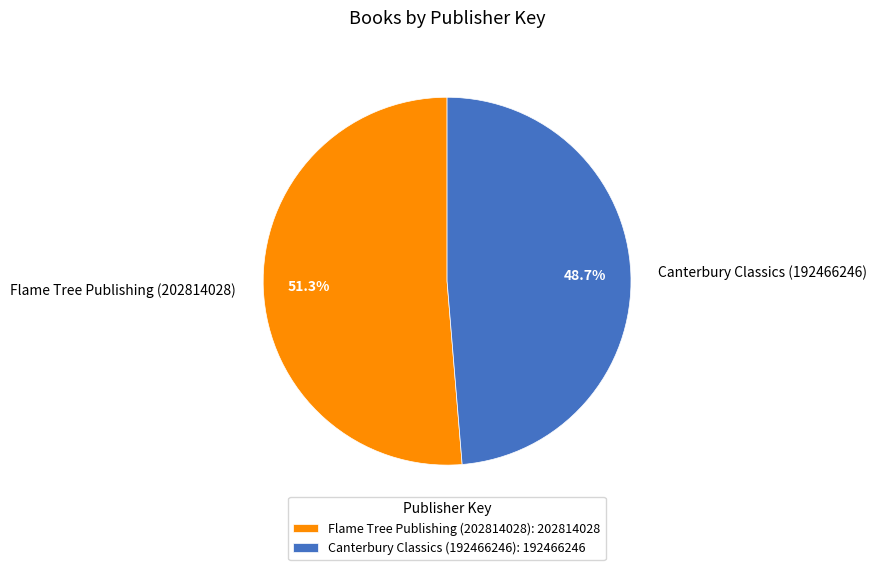

To the nearest percent, what portion does Canterbury Classics (192466246) represent?

49%